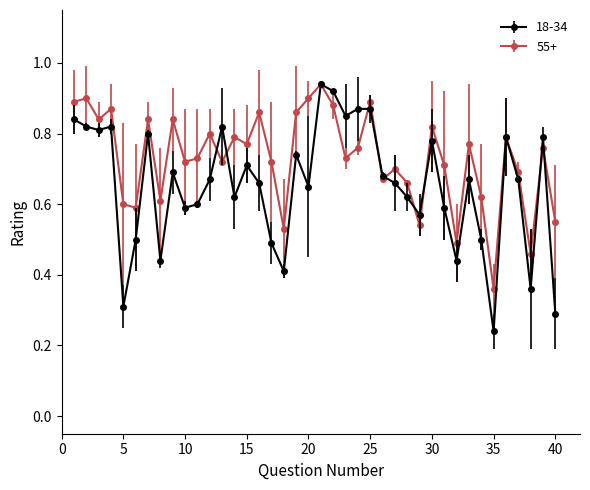

True or false: 55+ has more than 2 interior local peaks.

True